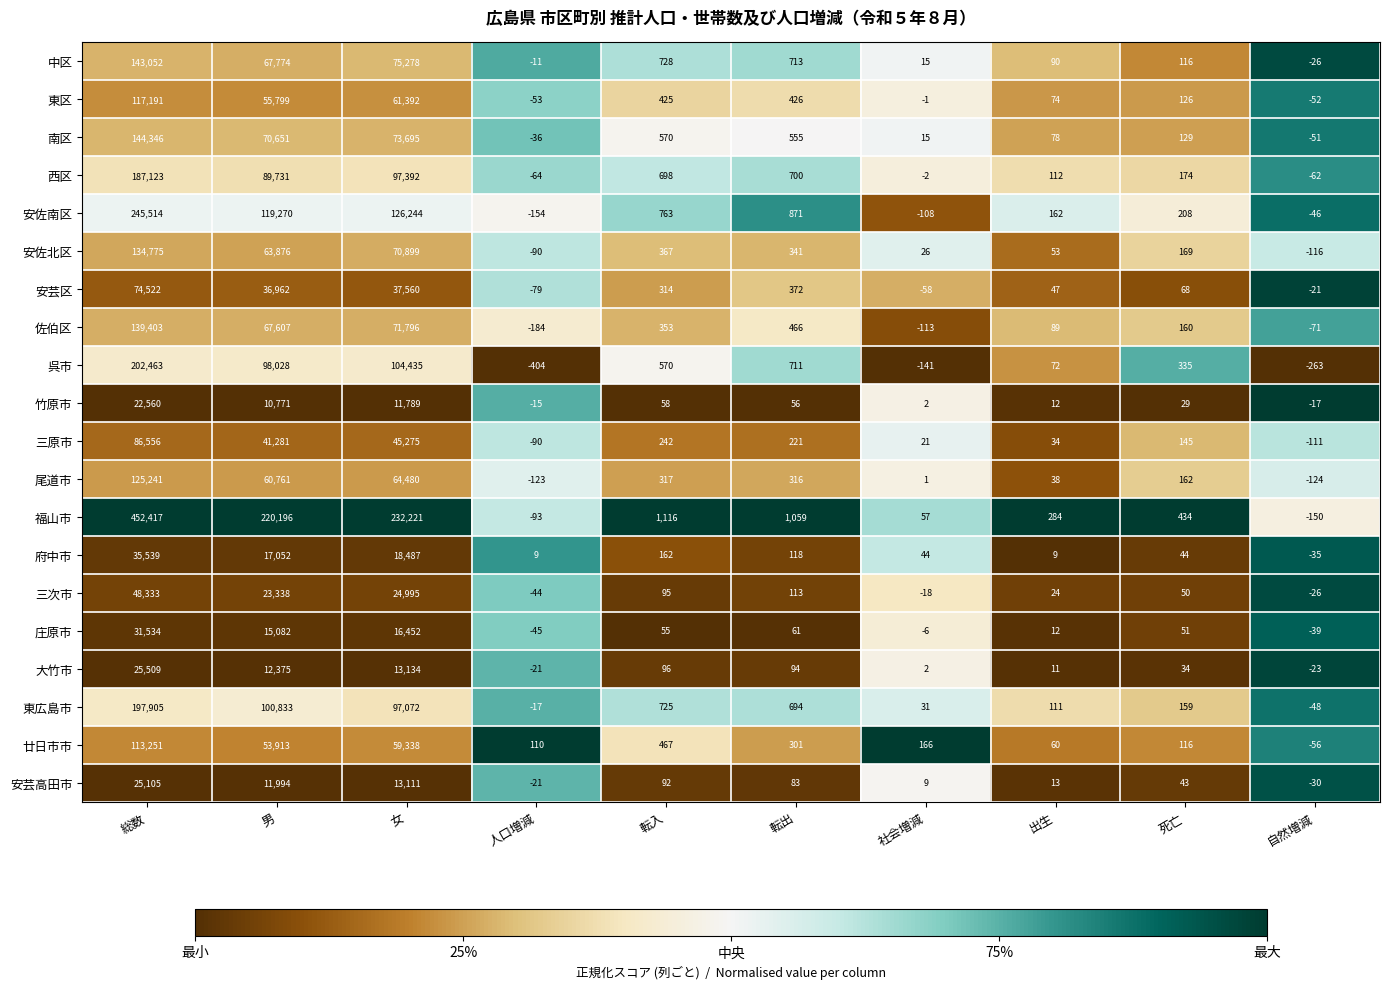

What is the sum of all 大竹市 values?

51211